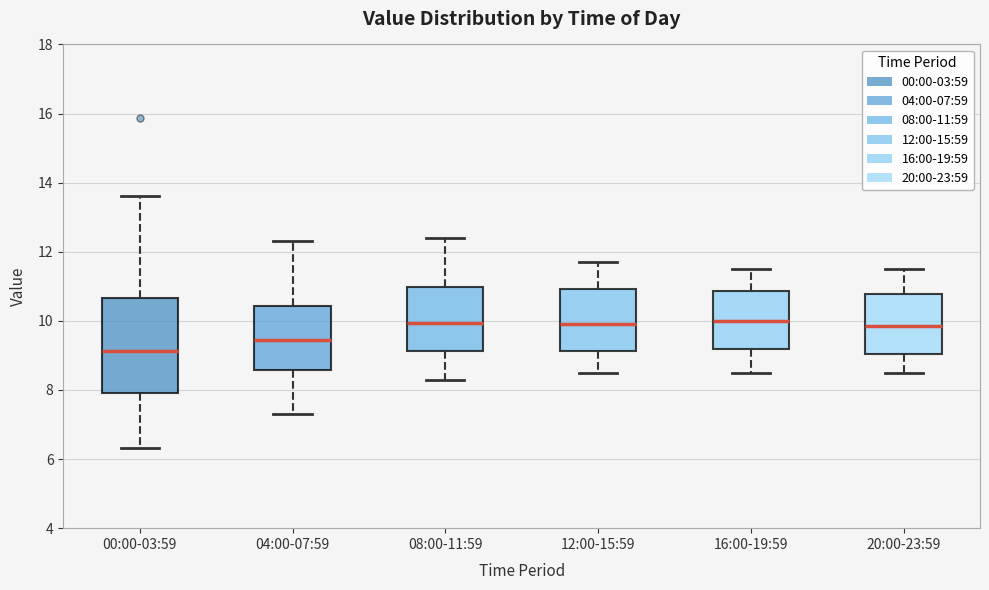

Where does the upper whisker of the box for 04:00-07:59 end on the y-axis? The values are not printed on the chart, so give them approximately, as read against the axis.

12.4